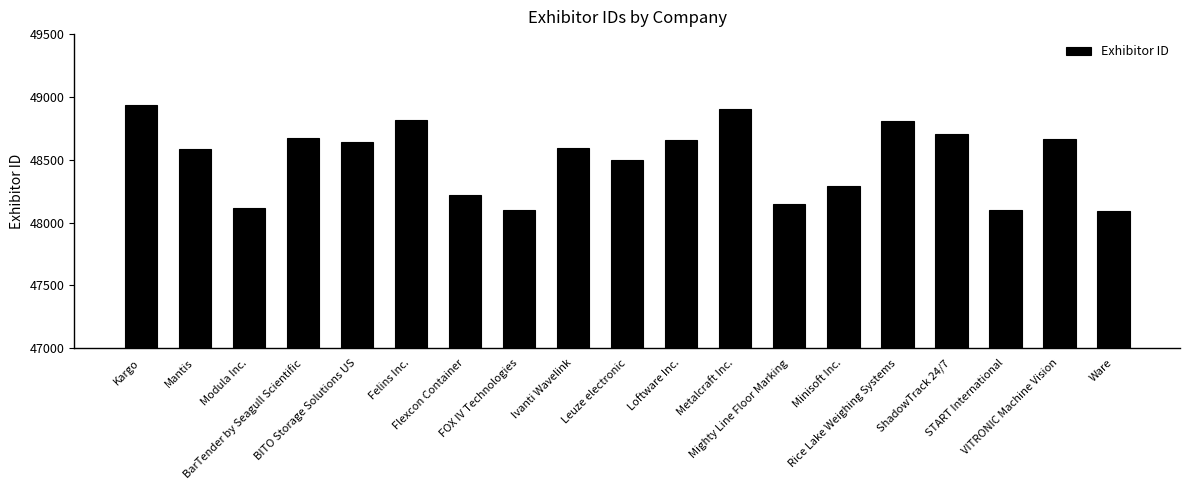

Approximately how many times larger is the value at Kargo compared to Modula Inc.?

1.0